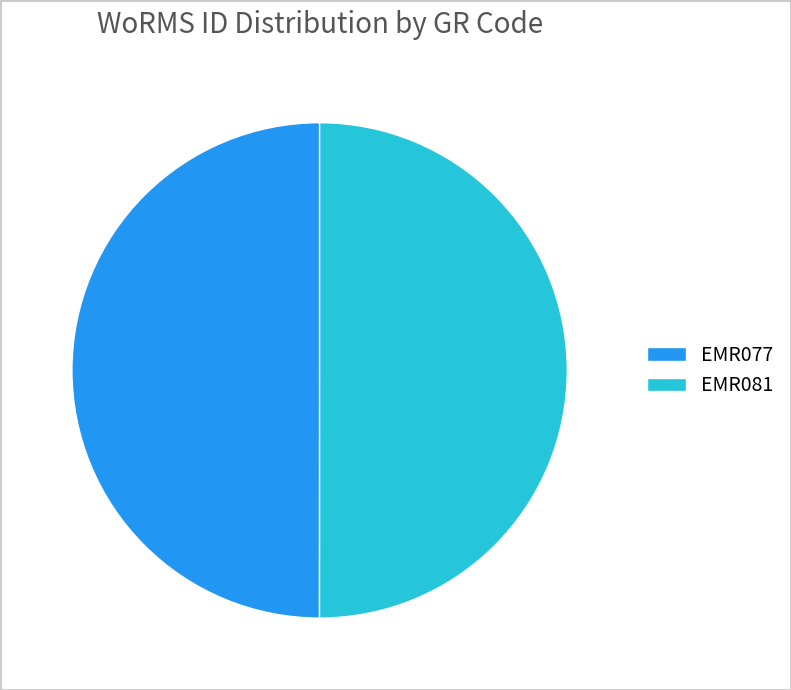

Is it true that EMR081 is 50% of the pie?

True